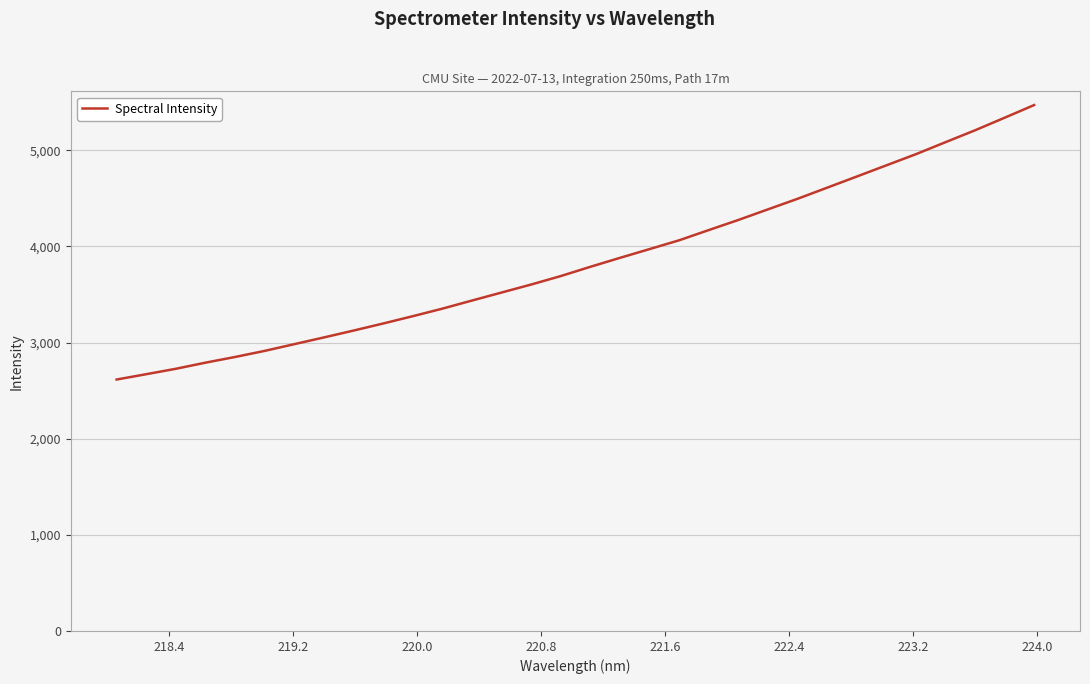

True or false: there are more than 2 points higher than both neighbors.

False